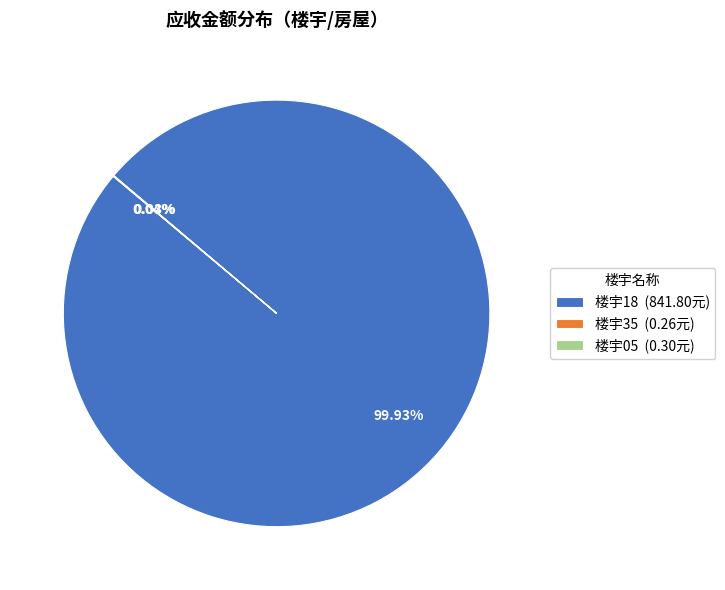

Is there any slice that represents more than half of the pie?

Yes